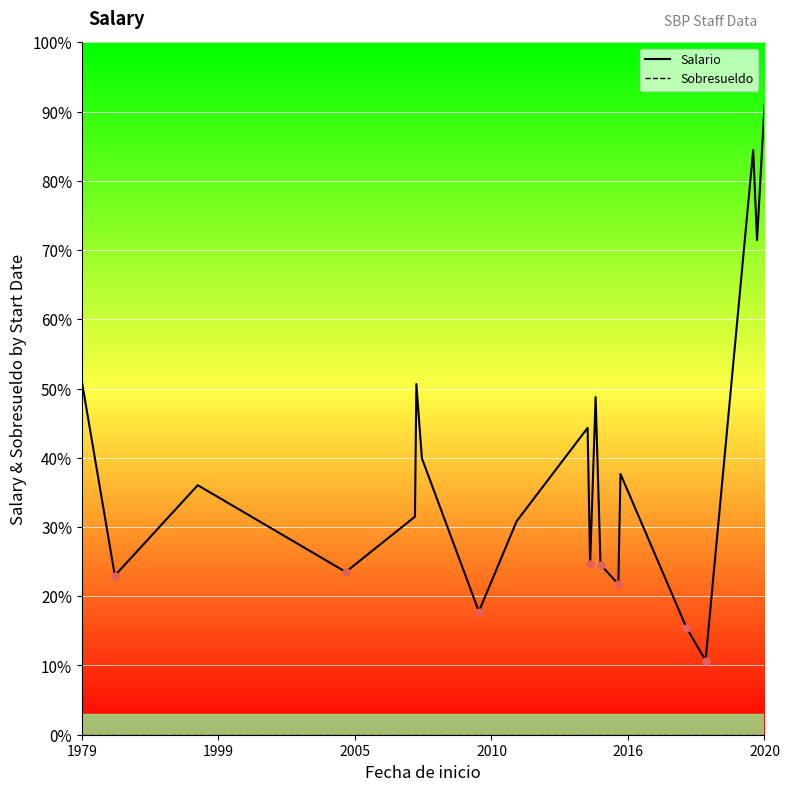

Which series contains the lowest Y value?

Sobresueldo